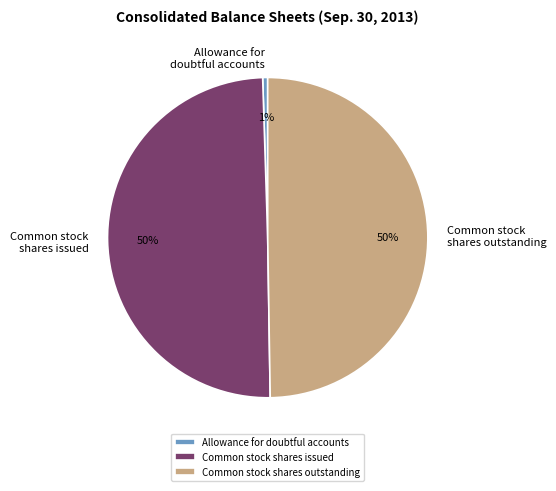

The Allowance for doubtful accounts slice represents 1% of the pie. True or false?

True